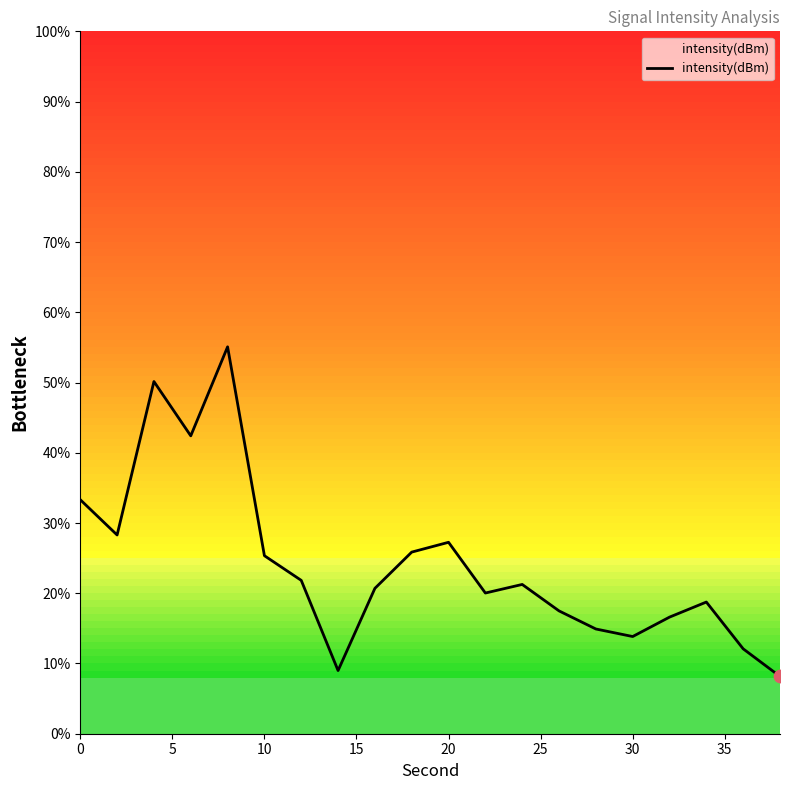

What is the maximum value shown in the chart?

55.1